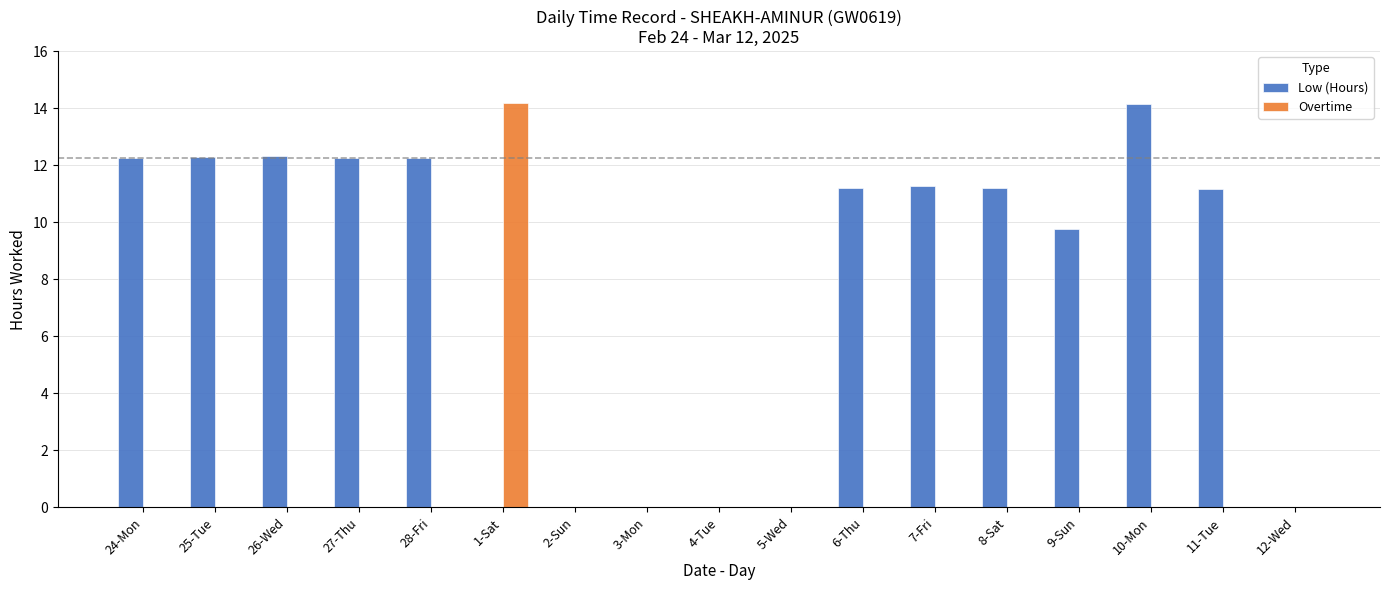

What is the sum of all Overtime values?

14.2